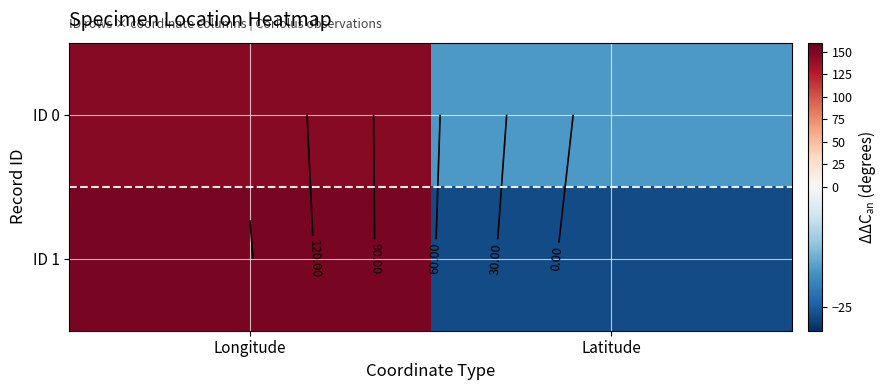

What is the sum of the ID 0 values at Longitude and Latitude?

128.5